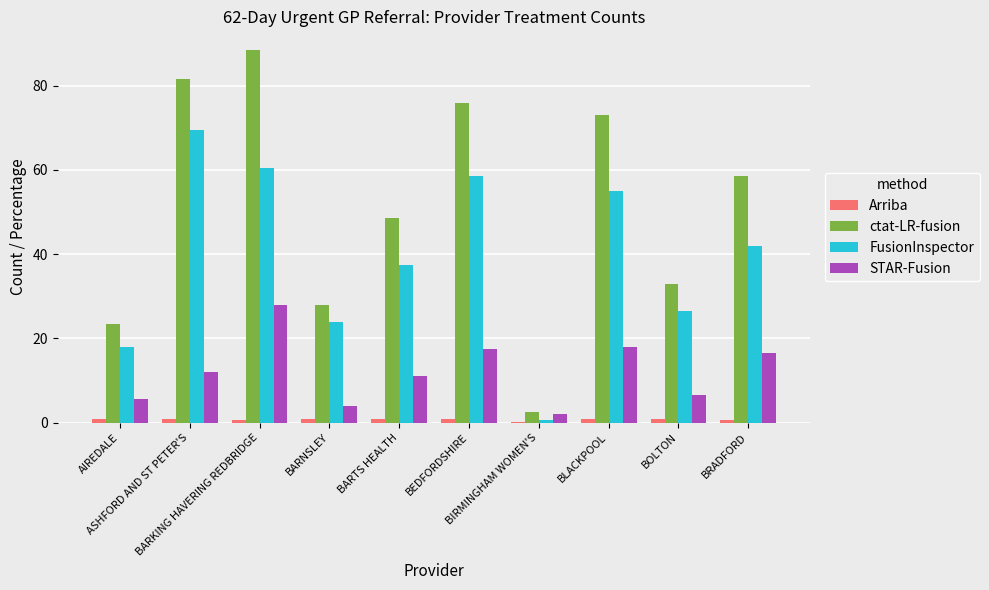

What is the sum of the STAR-Fusion values at BARNSLEY and BOLTON?

10.5